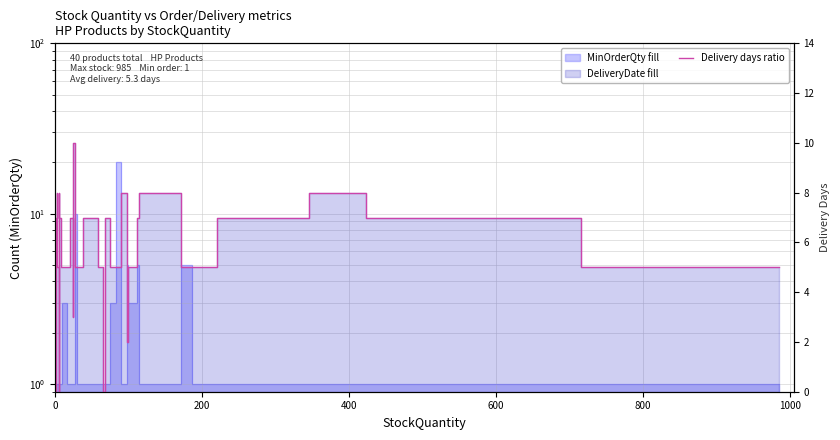

What is the difference between the values at 600 and 8?

3